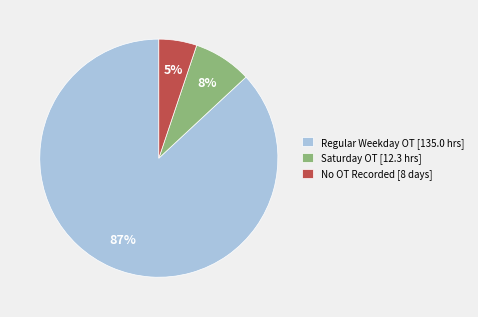

Which slice is the largest?

Regular Weekday OT [135.0 hrs]